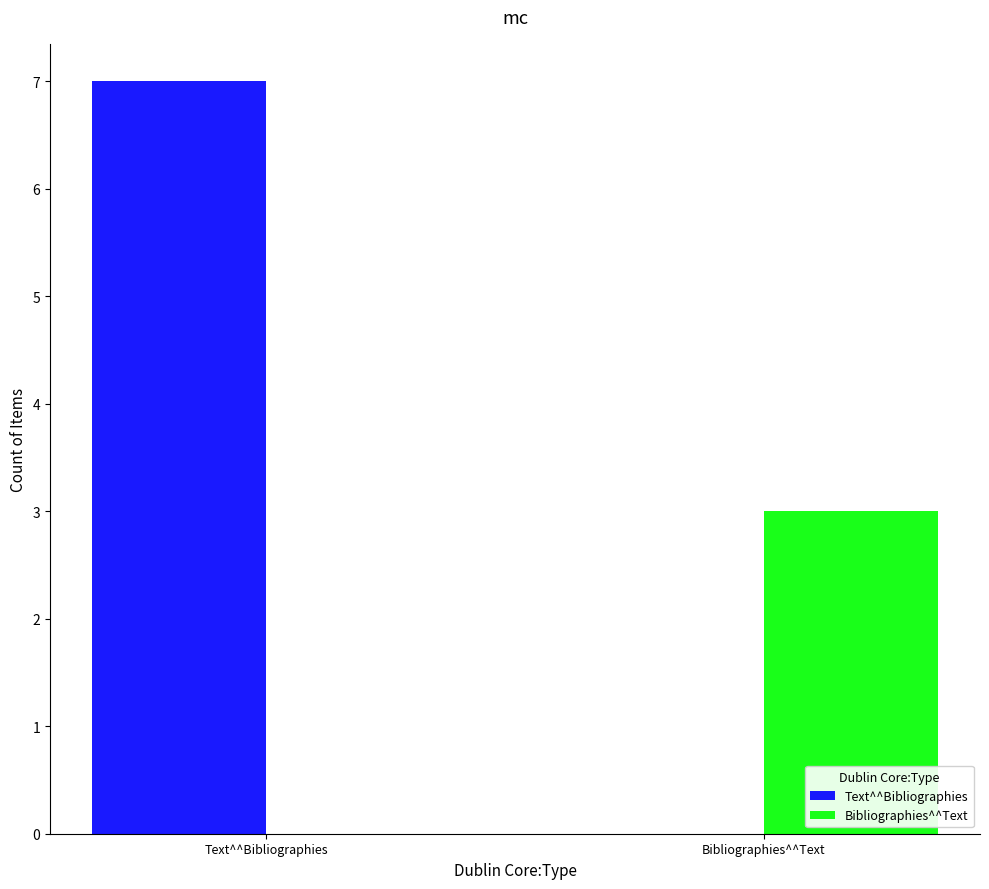

At which category is the sum across all series the highest?

Text^^Bibliographies